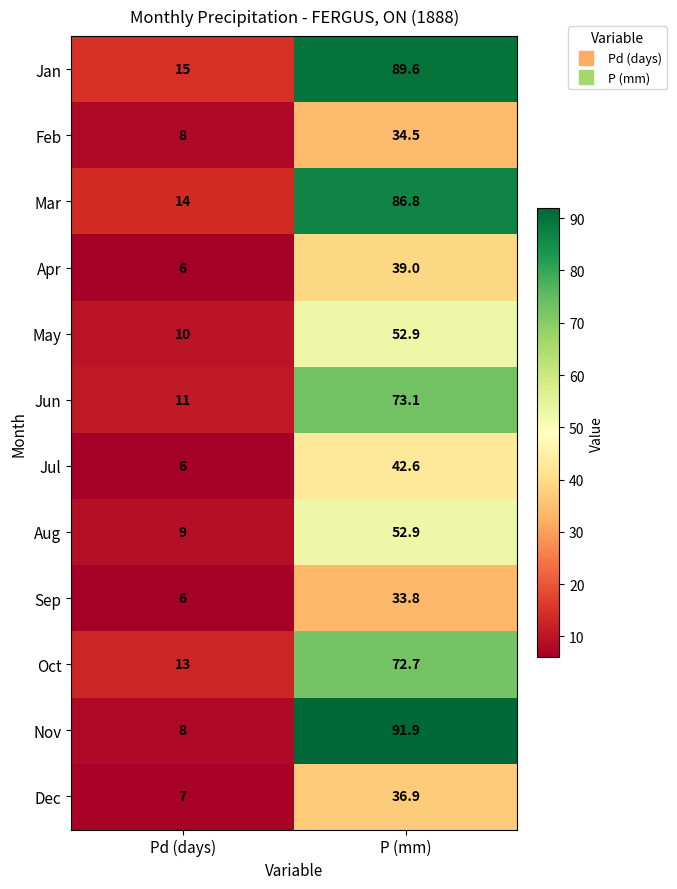

Which series has the largest total across all categories?

Jan